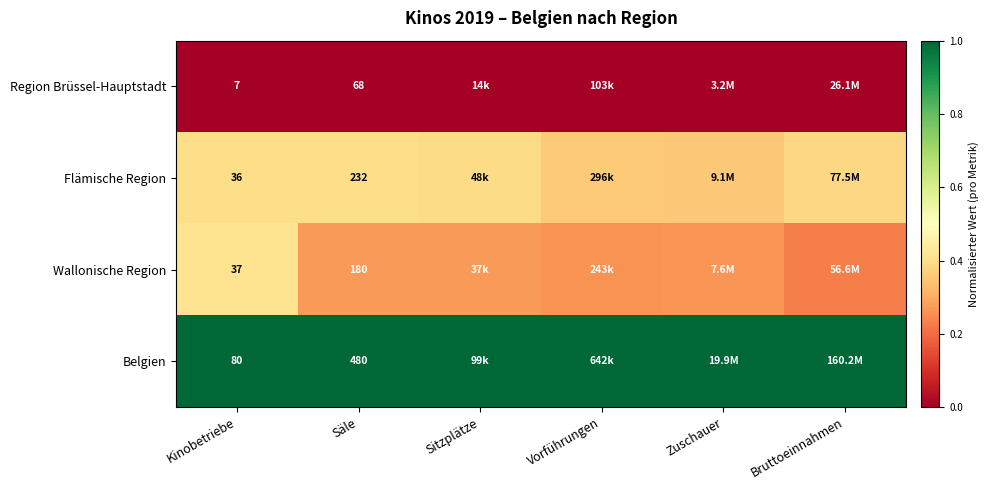

Is it true that Flämische Region equals 0.2 at Säle?

False